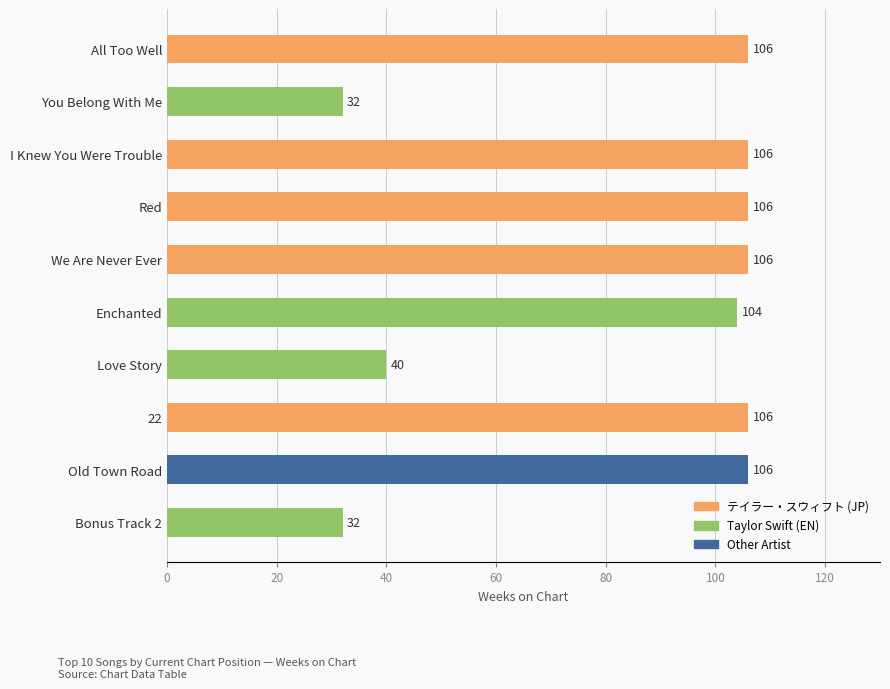

What is the sum of all values?

844